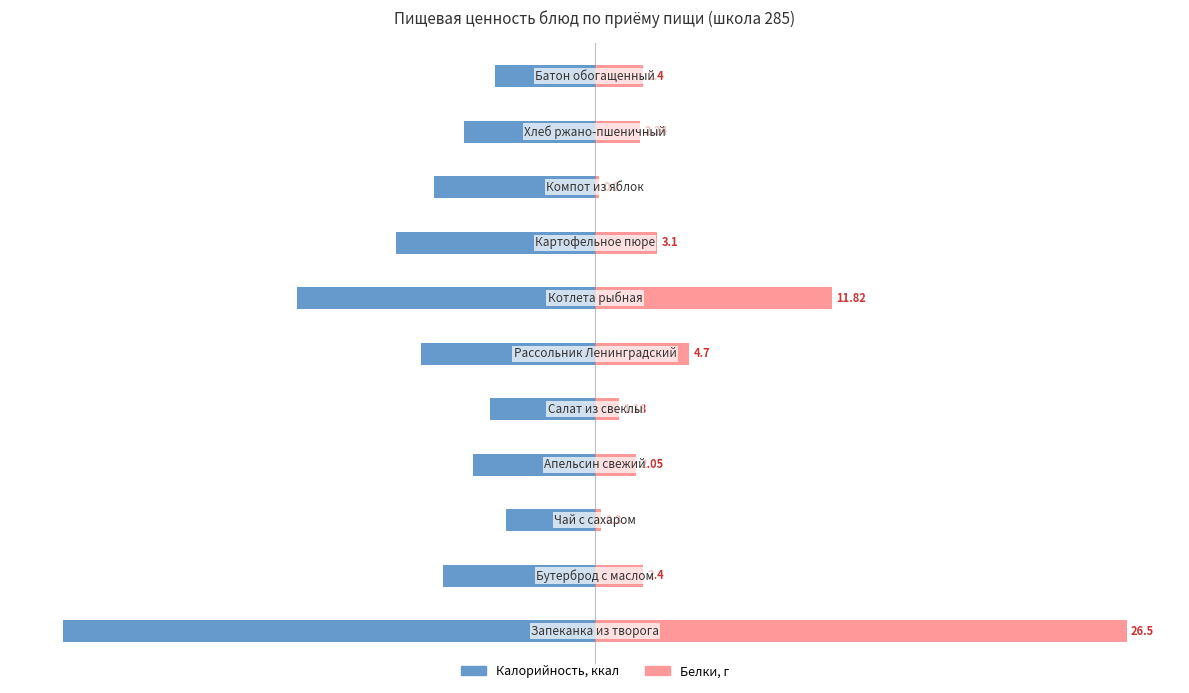

At how many categories does at least one series exceed 33?

2